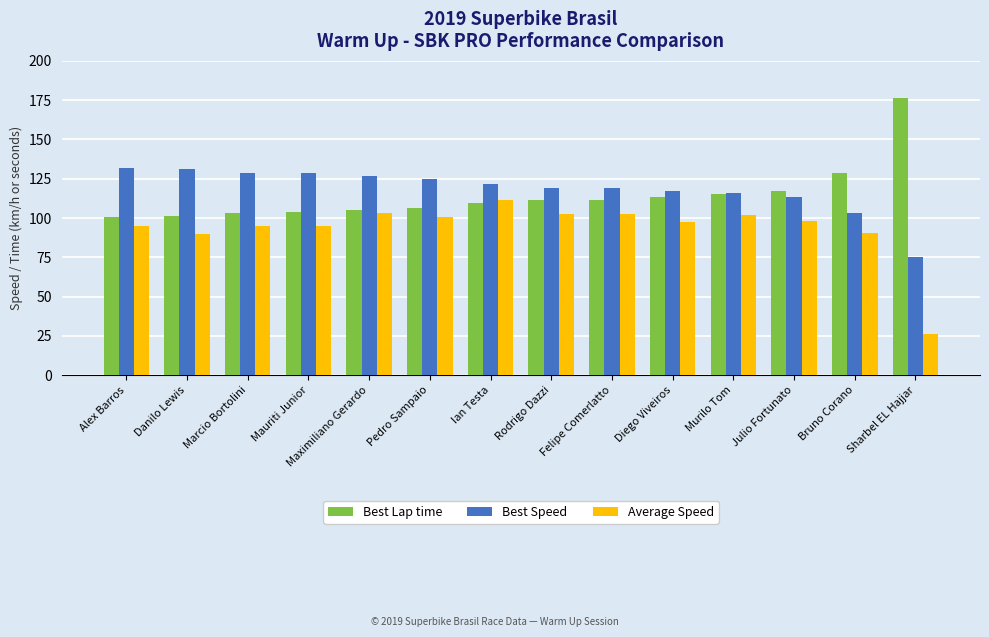

Is it true that Average Speed equals 102.3 at Rodrigo Dazzi?

True